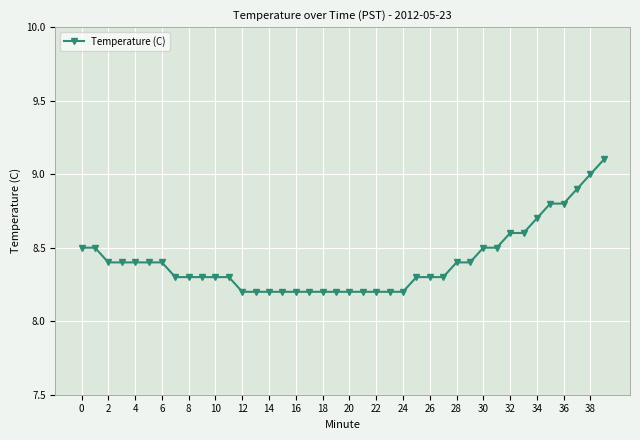

What is the sum of all values?

336.3